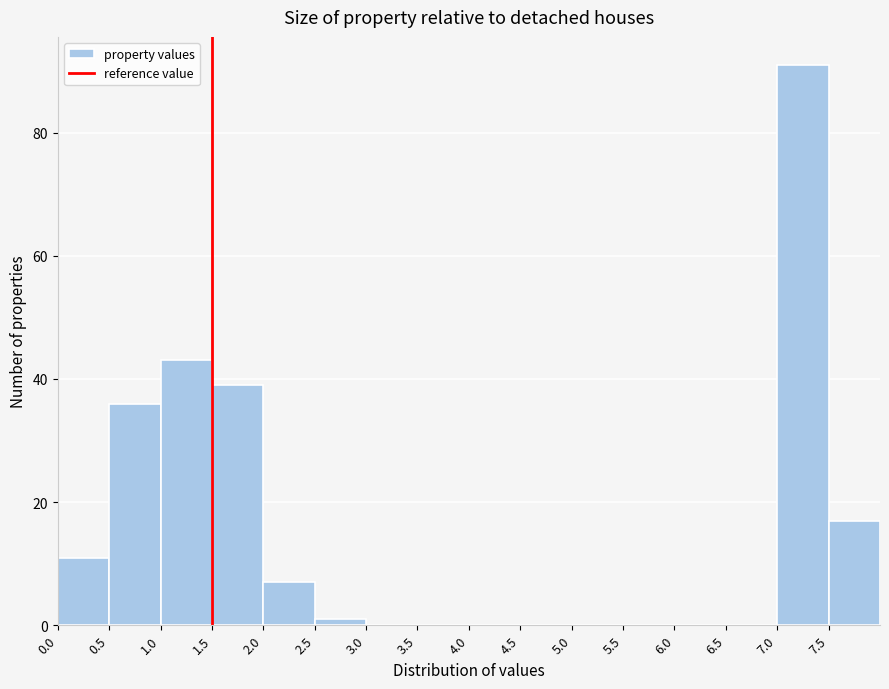

Reading left to right, transcribe this chart: for each bar, give the range it covers on the x-axis and its height. The values are not printed on the chart, so give them approximately, as read against the axis.

0.0 to 0.5: 12
0.5 to 1.0: 36
1.0 to 1.5: 44
1.5 to 2.0: 40
2.0 to 2.5: 8
2.5 to 3.0: under 2
3.0 to 3.5: 0
3.5 to 4.0: 0
4.0 to 4.5: 0
4.5 to 5.0: 0
5.0 to 5.5: 0
5.5 to 6.0: 0
6.0 to 6.5: 0
6.5 to 7.0: 0
7.0 to 7.5: 92
7.5 to 8.0: 18